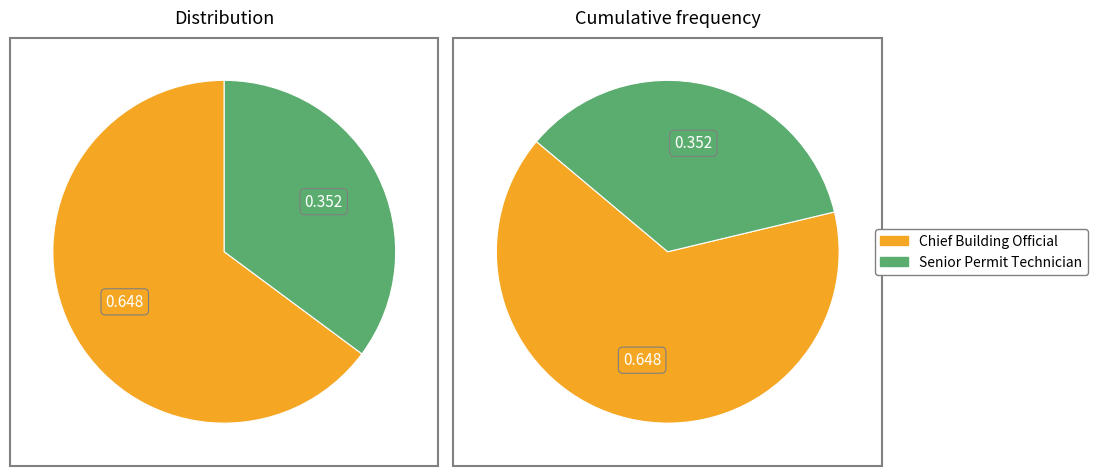

Is it true that Chief Building Official is 65% of the pie?

True